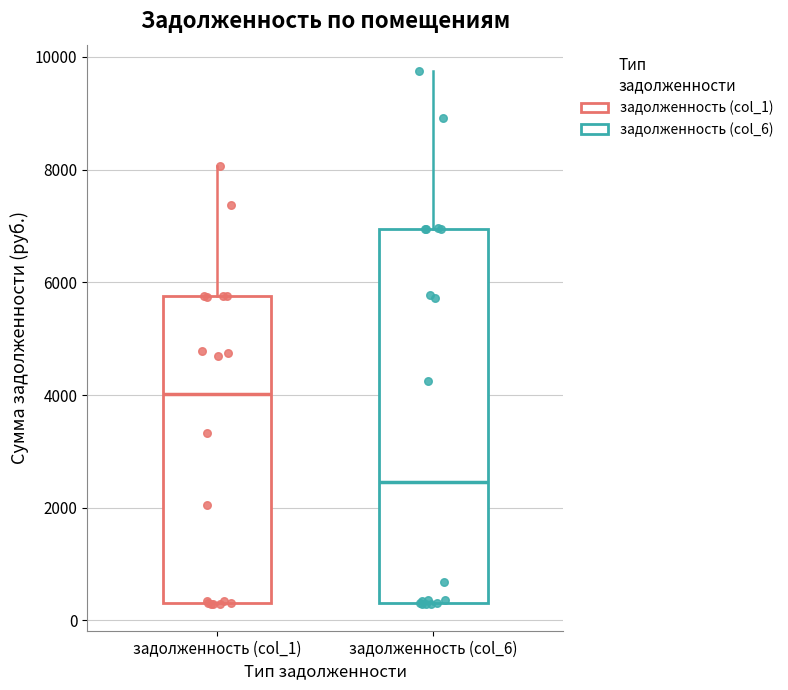

Where does the upper whisker of the box for задолженность (col_1) end on the y-axis? The values are not printed on the chart, so give them approximately, as read against the axis.

8000